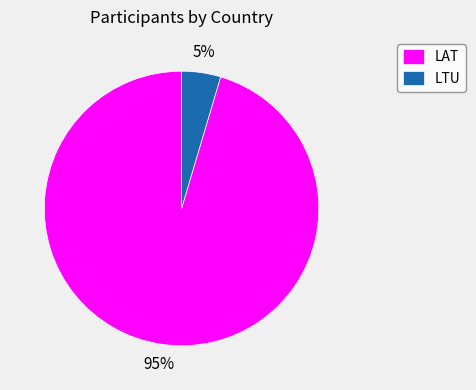

Rank the categories by value from lowest to highest.

LTU, LAT